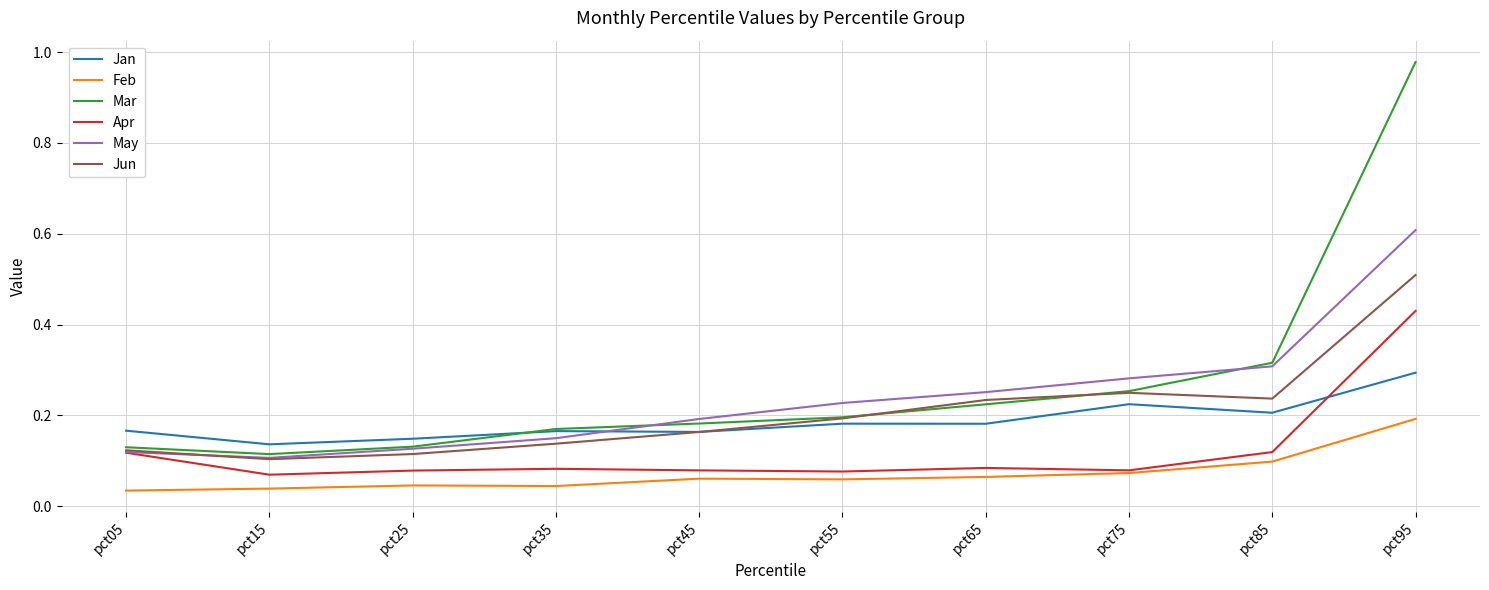

True or false: May and Feb intersect in this chart.

False